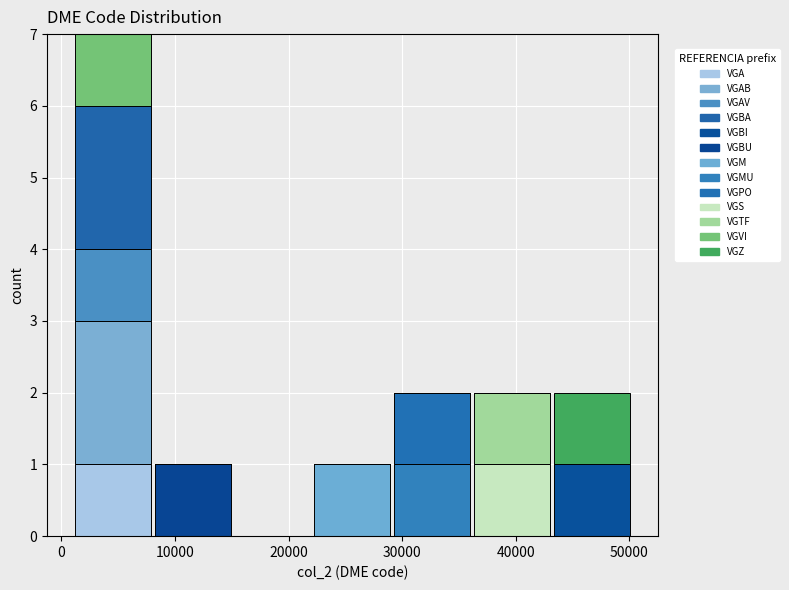

Reading left to right, list every stacked bar in this chart as the range it spans on the x-axis followed by its total height. Neither the bar edges nor the heights are printed on the chart, so give them approximately, as read against the axes.

1000 to 8000: 7
8000 to 15000: 1
15000 to 22000: 0
22000 to 29000: 1
29000 to 36000: 2
36000 to 43000: 2
43000 to 50000: 2